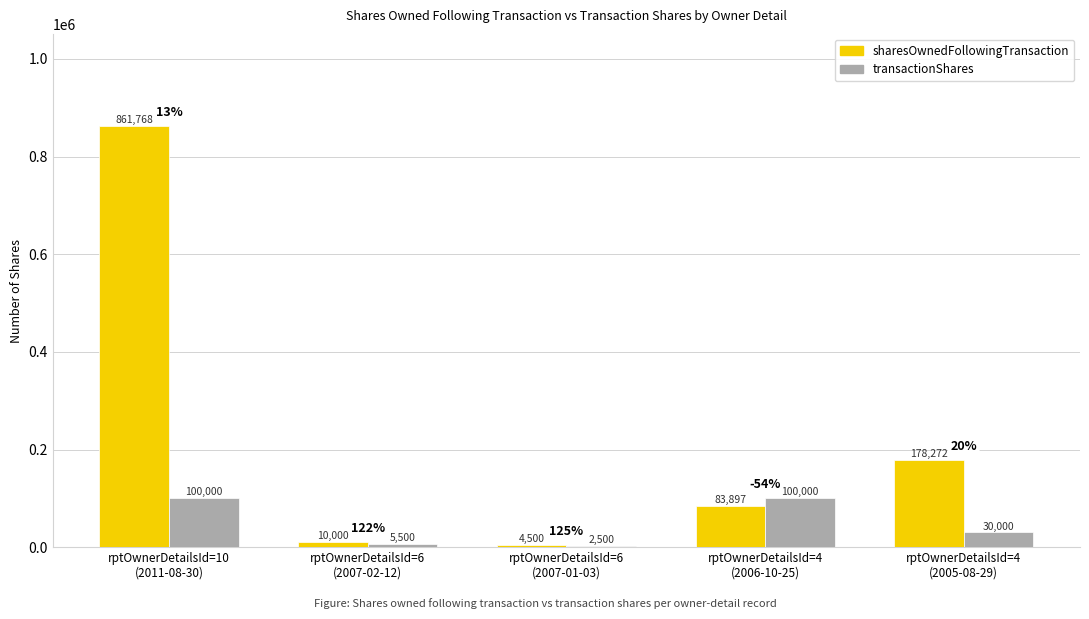

Which series has the largest total across all categories?

sharesOwnedFollowingTransaction